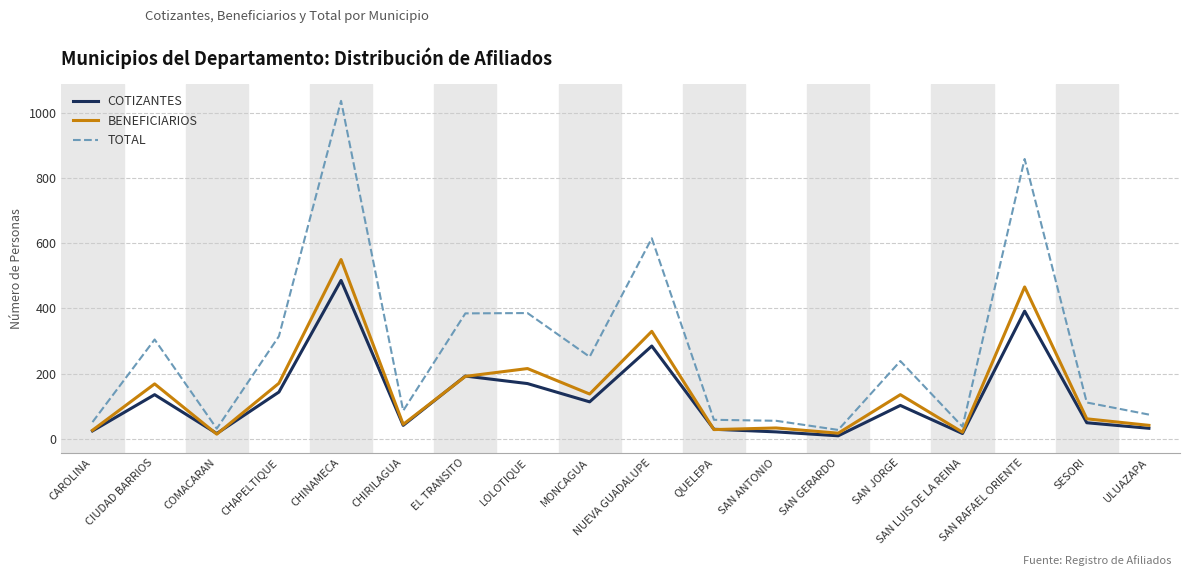

Rank the series by their maximum value, from highest to lowest.

TOTAL, BENEFICIARIOS, COTIZANTES